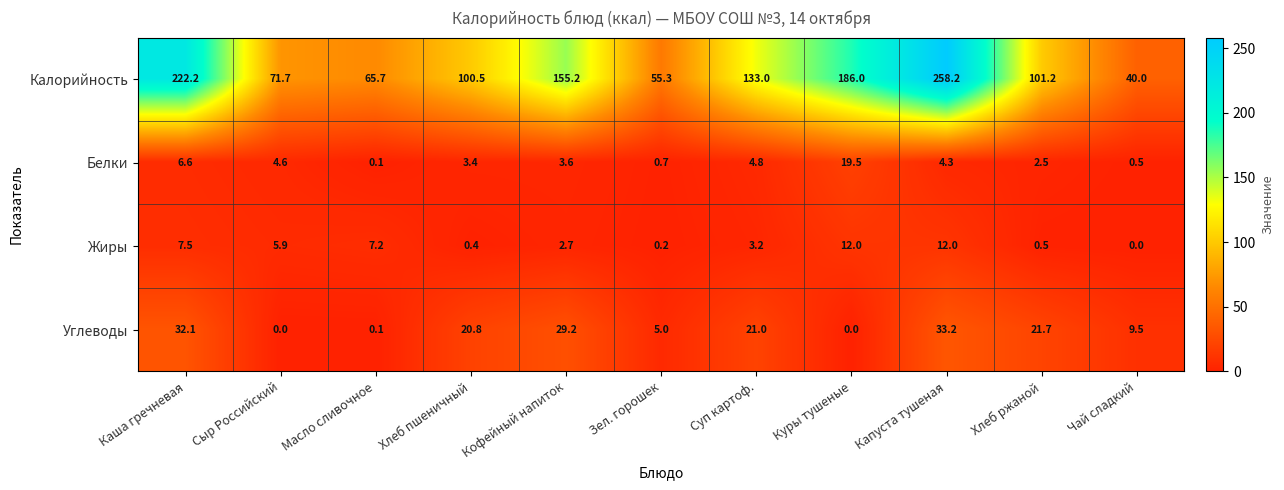

What is the approximate value of Белки at Капуста тушеная?

4.3